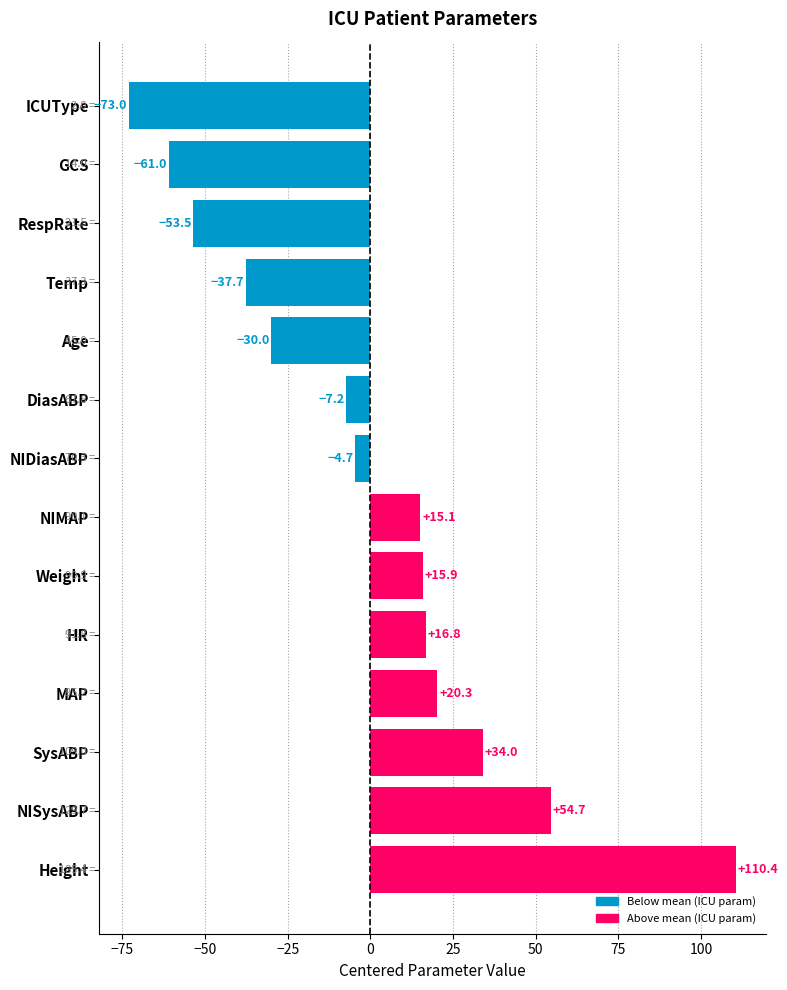

The value at NIMAP is 15.1. True or false?

True